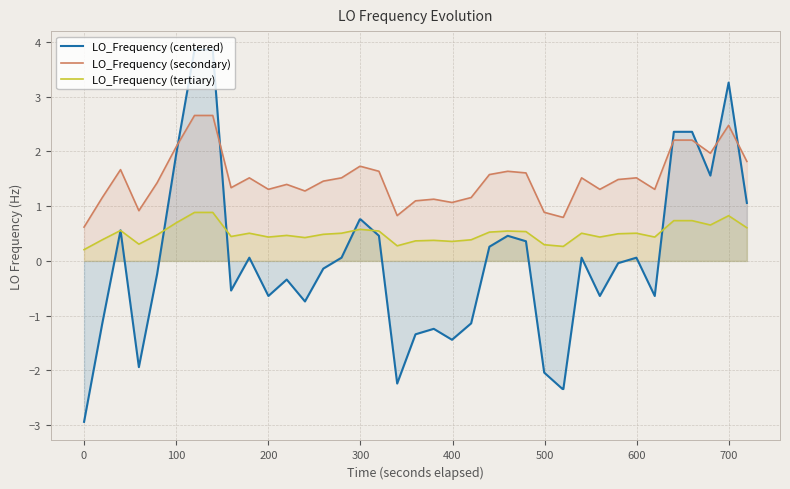

Does the chart have visible grid lines?

Yes